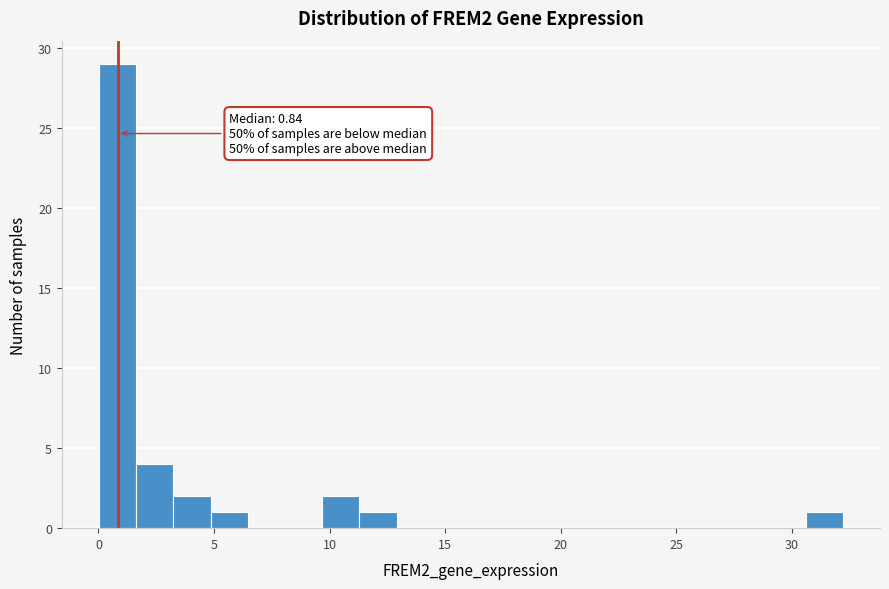

Around what value on the x-axis is the tallest bar? Give the approximate position of its centre, as read against the axis.

1.0